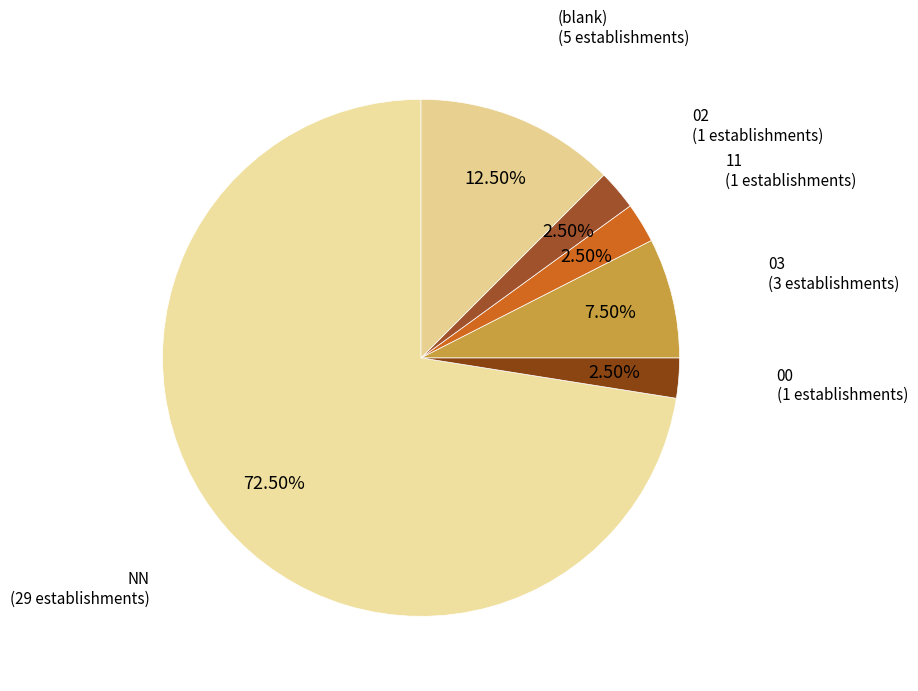

Which has a higher value, NN or (blank)?

NN